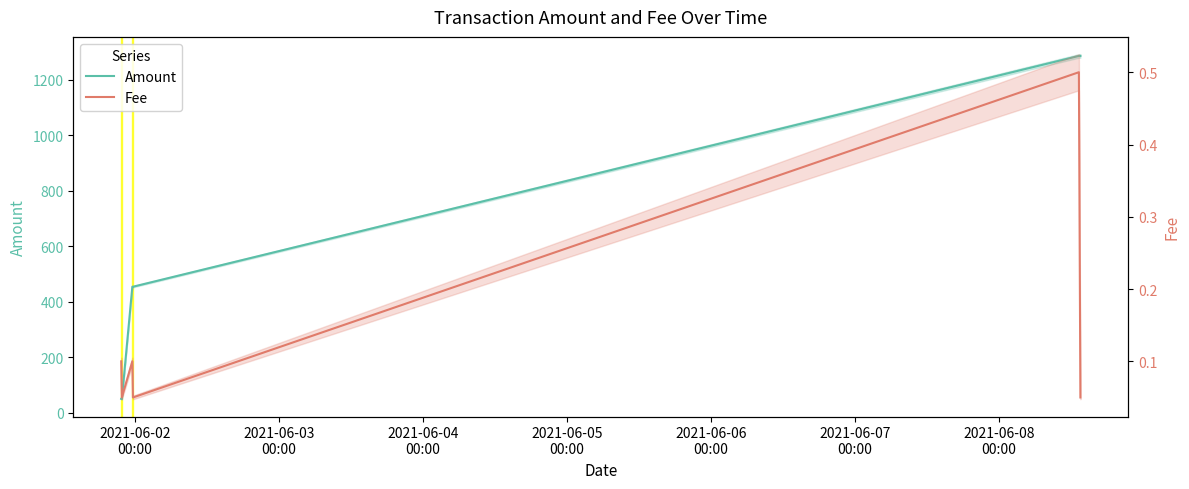

How many series are shown in this chart?

2